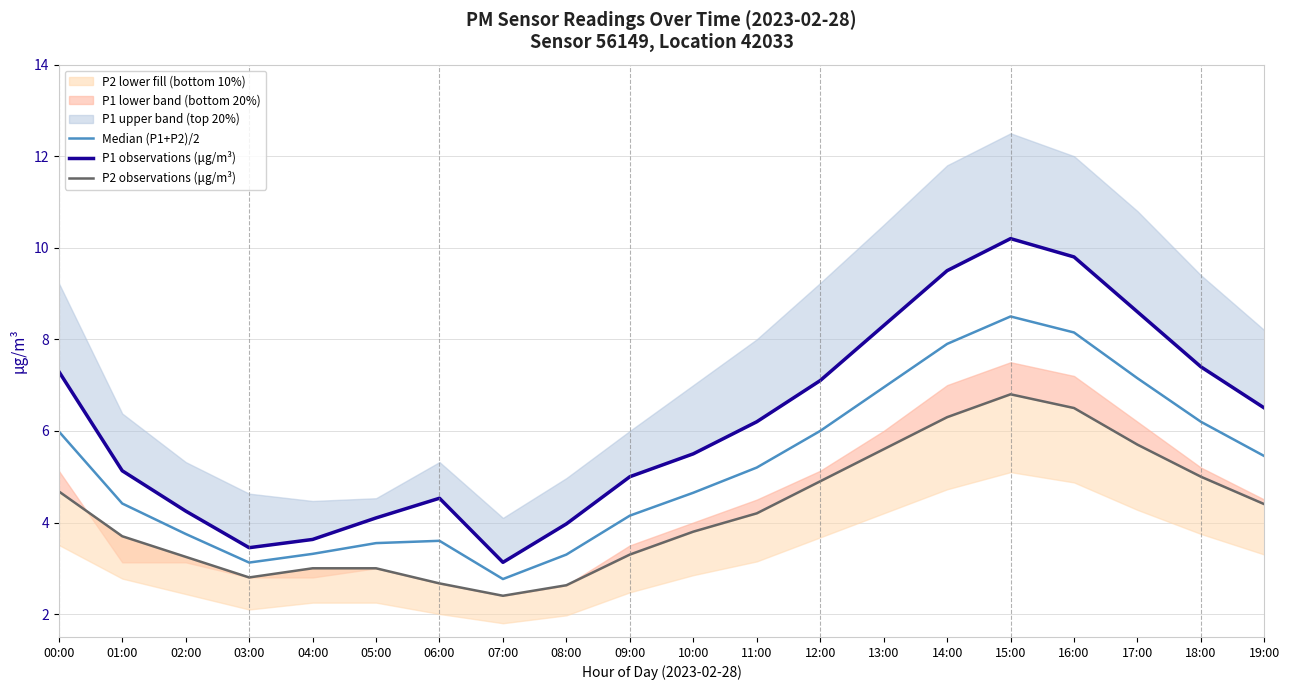

Reading left to right, extract all data points from this chart.

Median (P1+P2)/2: 00:00=6.0	01:00=4.4	02:00=3.8	03:00=3.1	04:00=3.3	05:00=3.5	06:00=3.6	07:00=2.8	08:00=3.3	09:00=4.2	10:00=4.7	11:00=5.2	12:00=6.0	13:00=7.0	14:00=7.9	15:00=8.5	16:00=8.2	17:00=7.2	18:00=6.2	19:00=5.5
P1 observations (μg/m³): 00:00=7.3	01:00=5.1	02:00=4.2	03:00=3.5	04:00=3.6	05:00=4.1	06:00=4.5	07:00=3.1	08:00=4.0	09:00=5.0	10:00=5.5	11:00=6.2	12:00=7.1	13:00=8.3	14:00=9.5	15:00=10.2	16:00=9.8	17:00=8.6	18:00=7.4	19:00=6.5
P2 observations (μg/m³): 00:00=4.7	01:00=3.7	02:00=3.2	03:00=2.8	04:00=3.0	05:00=3.0	06:00=2.7	07:00=2.4	08:00=2.6	09:00=3.3	10:00=3.8	11:00=4.2	12:00=4.9	13:00=5.6	14:00=6.3	15:00=6.8	16:00=6.5	17:00=5.7	18:00=5.0	19:00=4.4